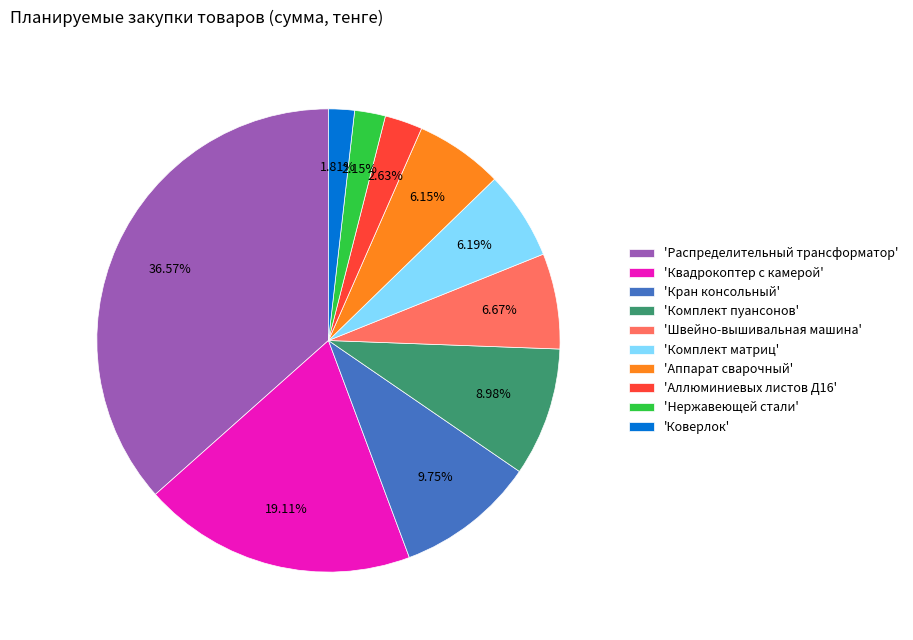

Does any single category account for the majority?

No